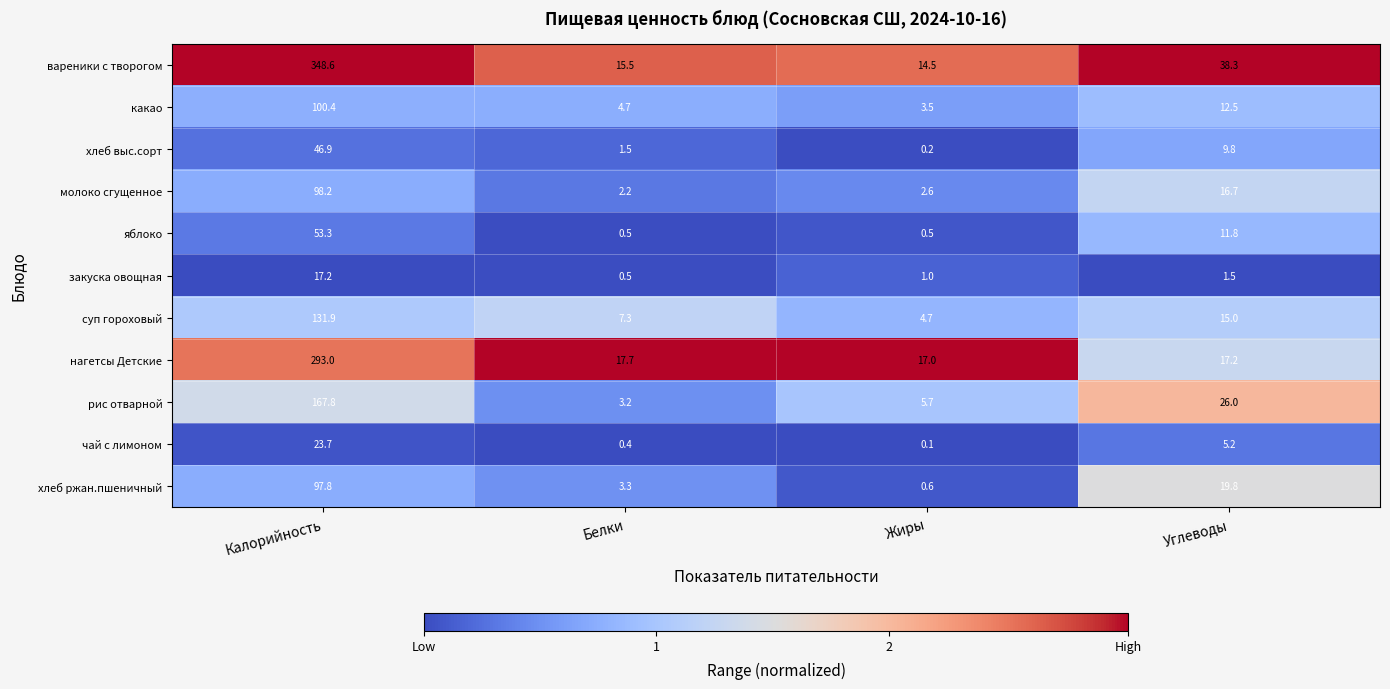

How many series are shown in this chart?

11